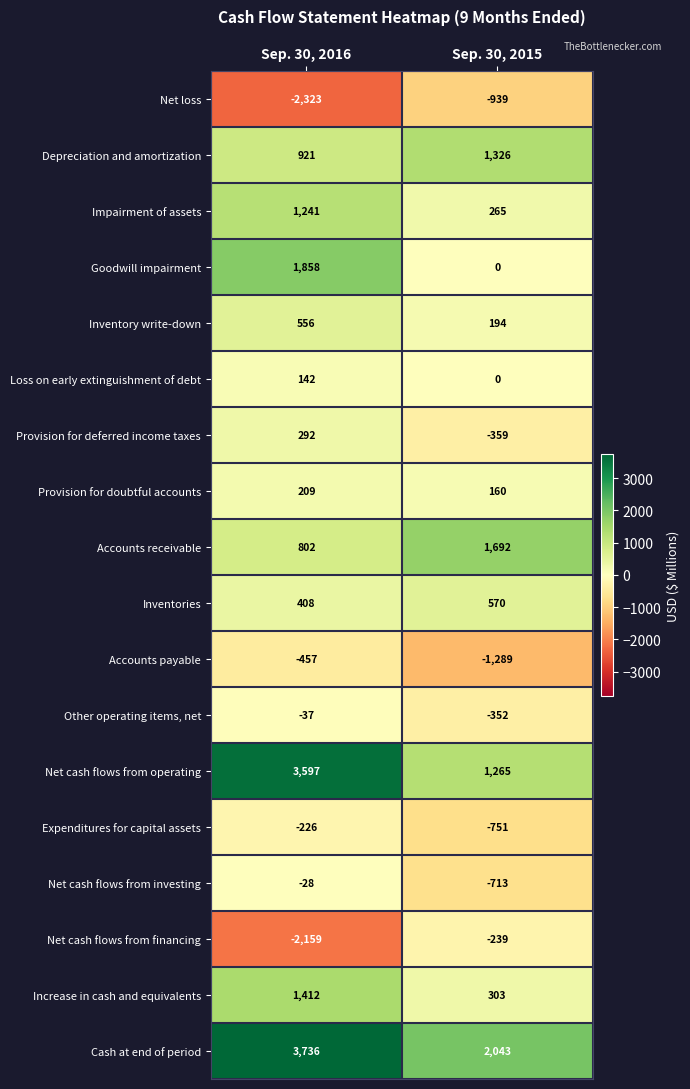

What is the difference between the maximum and minimum values in the Accounts receivable series?

890